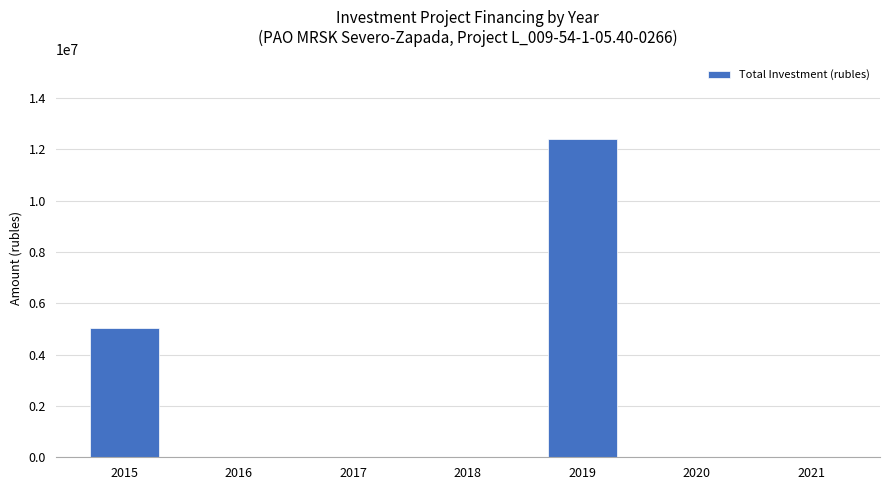

Is it true that the value at 2017 is 6315254?

False